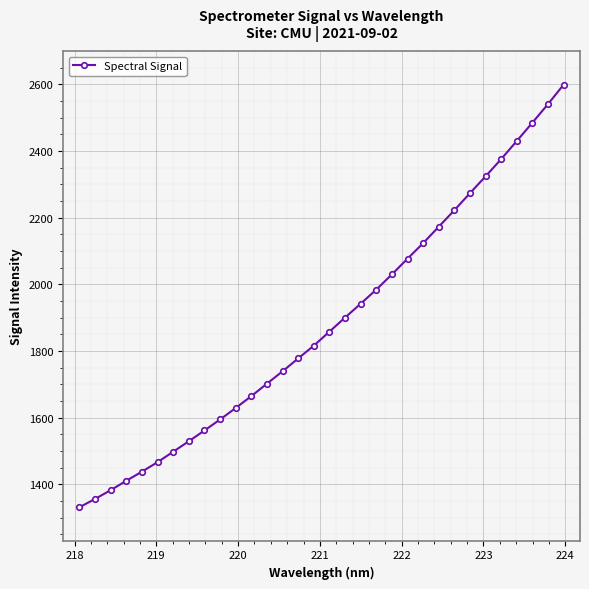

What is the maximum value shown in the chart?

2599.7